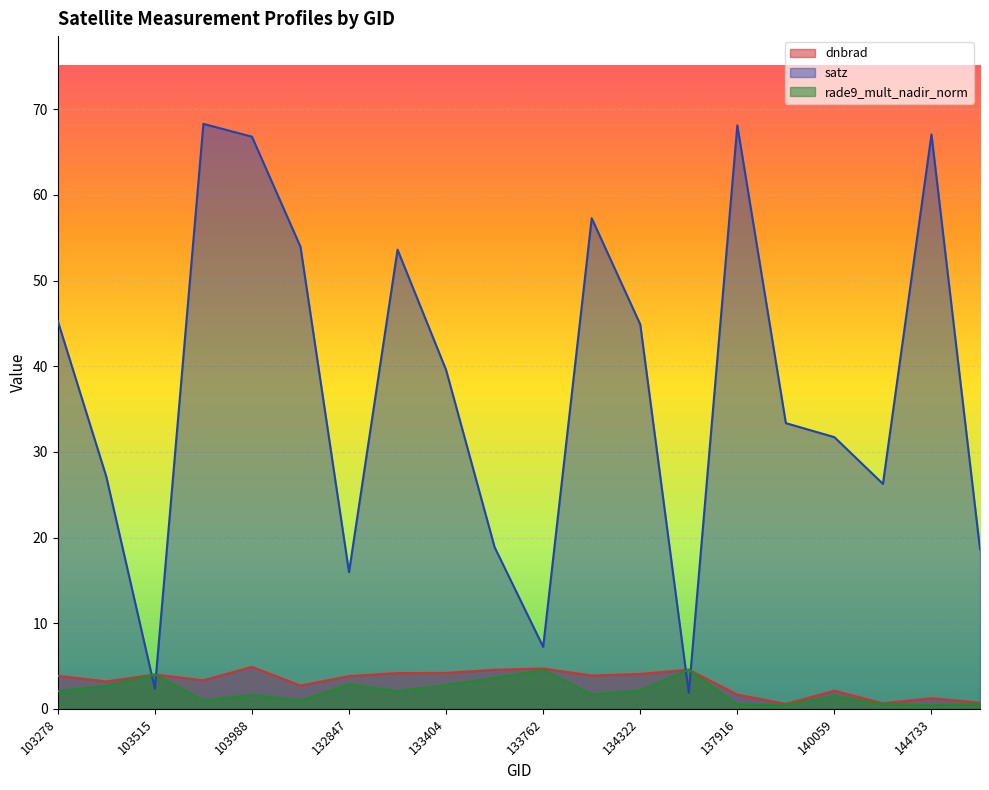

List the series in order of their peak value, highest first.

satz, dnbrad, rade9_mult_nadir_norm